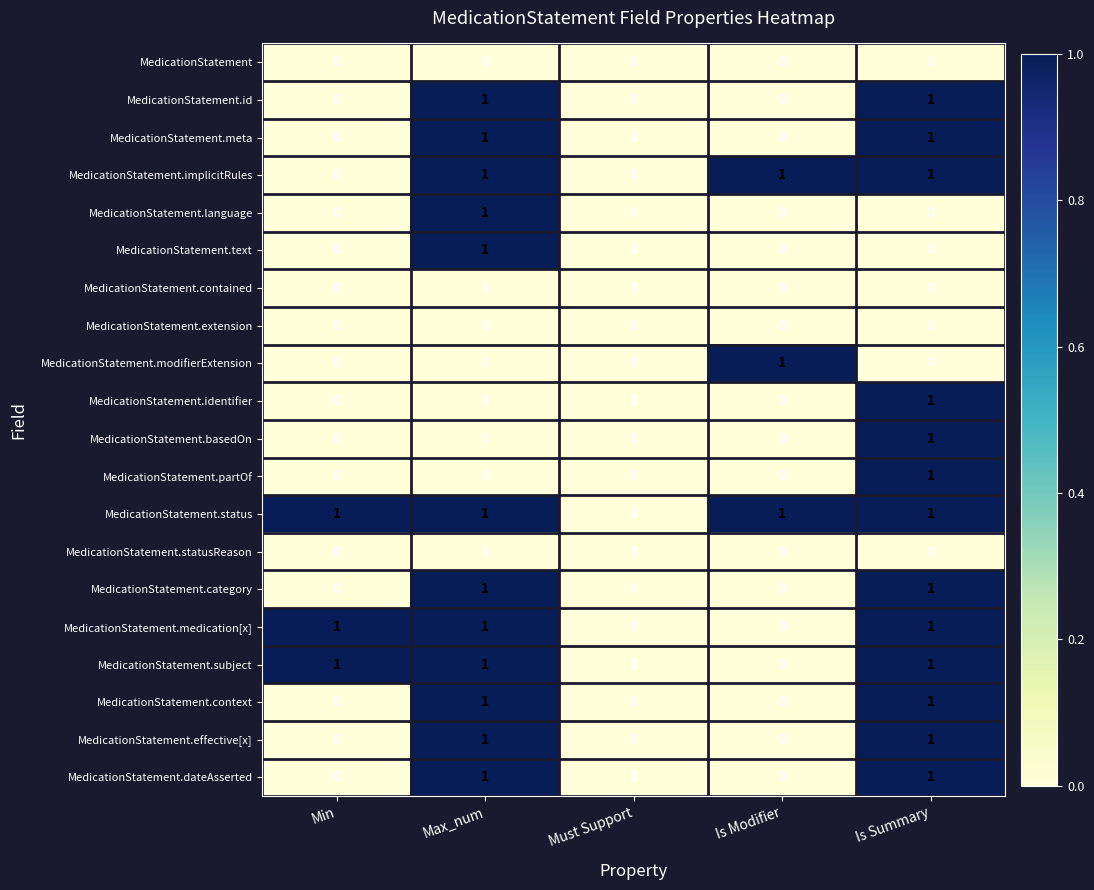

How many distinct data groups are displayed?

20